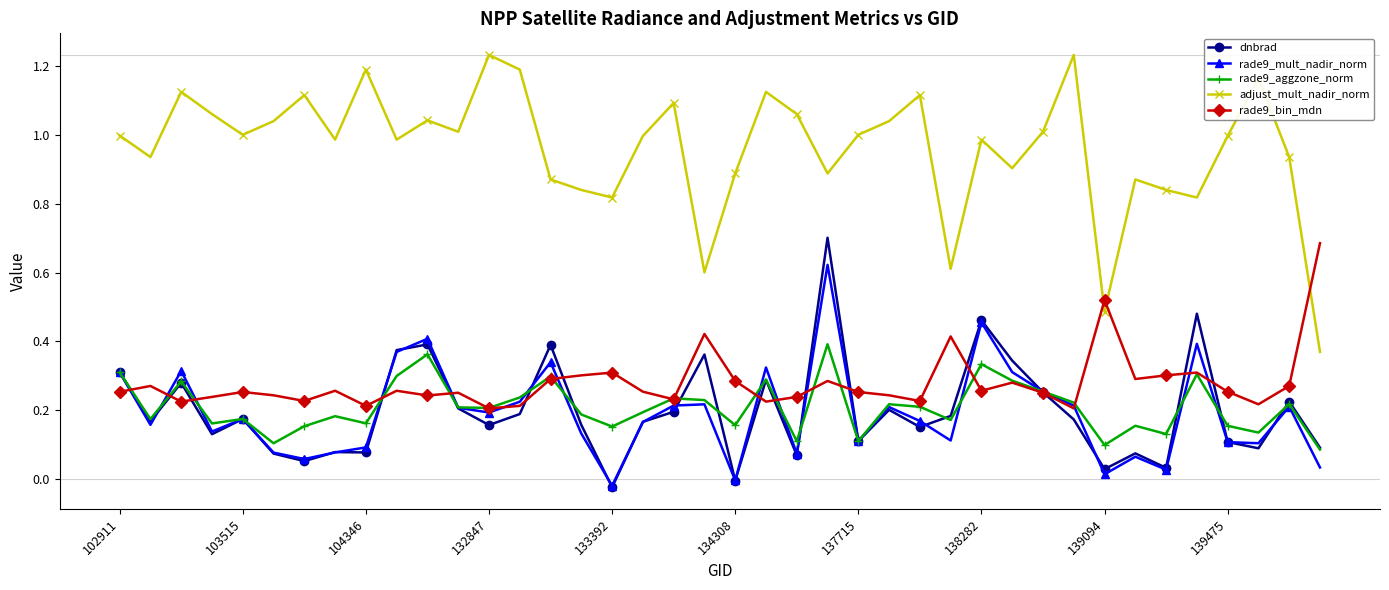

Which series has the largest range (max minus min)?

adjust_mult_nadir_norm